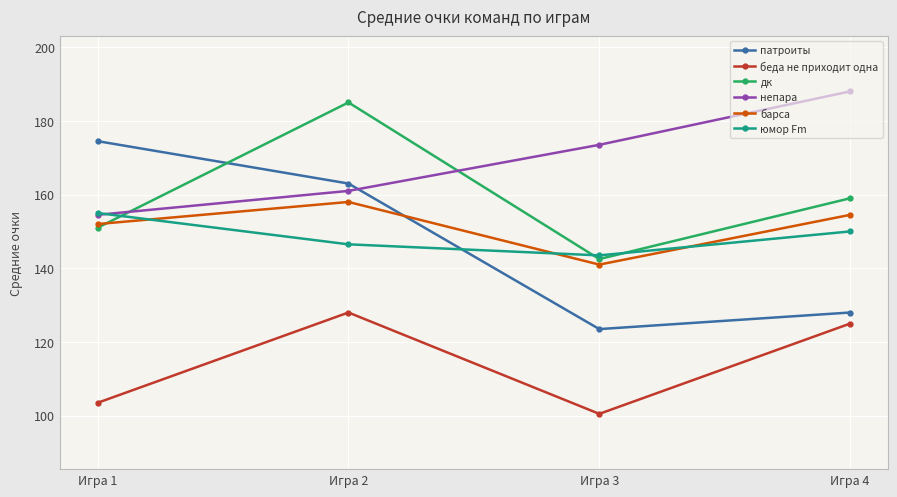

What is the approximate value of дк at Игра 2?

185.0